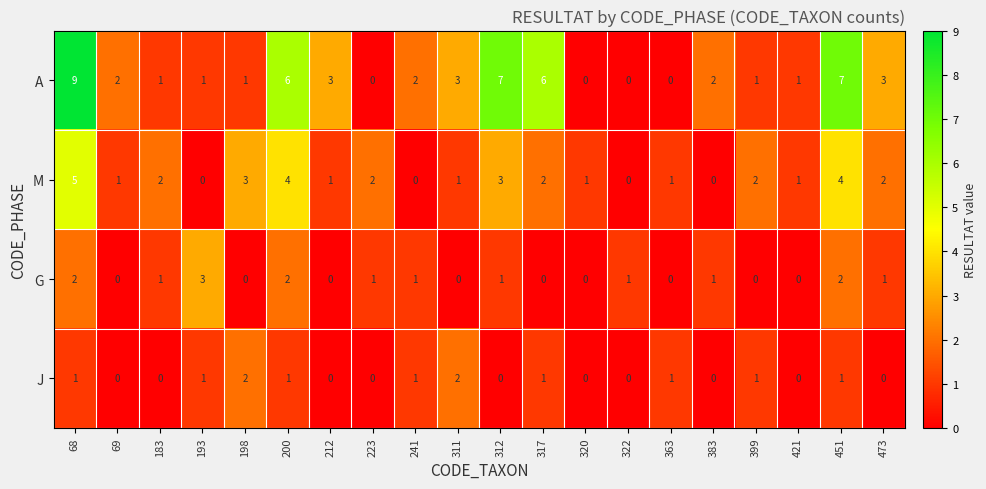

The G series shows -1 at 320. True or false?

False